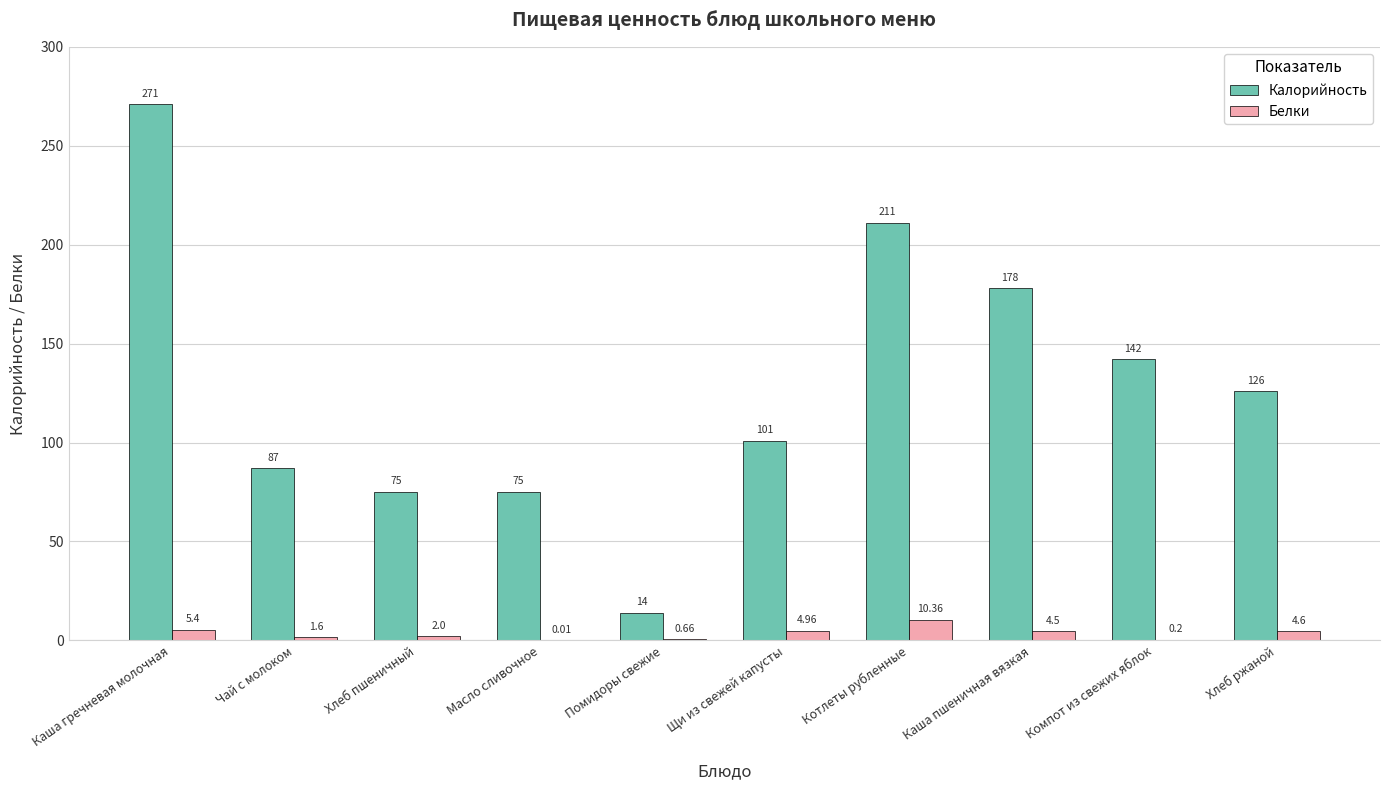

What are all the series names shown in the legend?

Калорийность, Белки